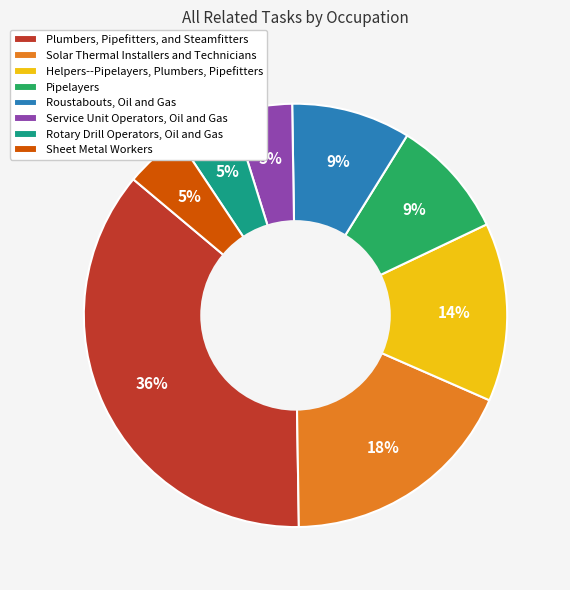

Between Plumbers, Pipefitters, and Steamfitters and Solar Thermal Installers and Technicians, which is larger?

Plumbers, Pipefitters, and Steamfitters